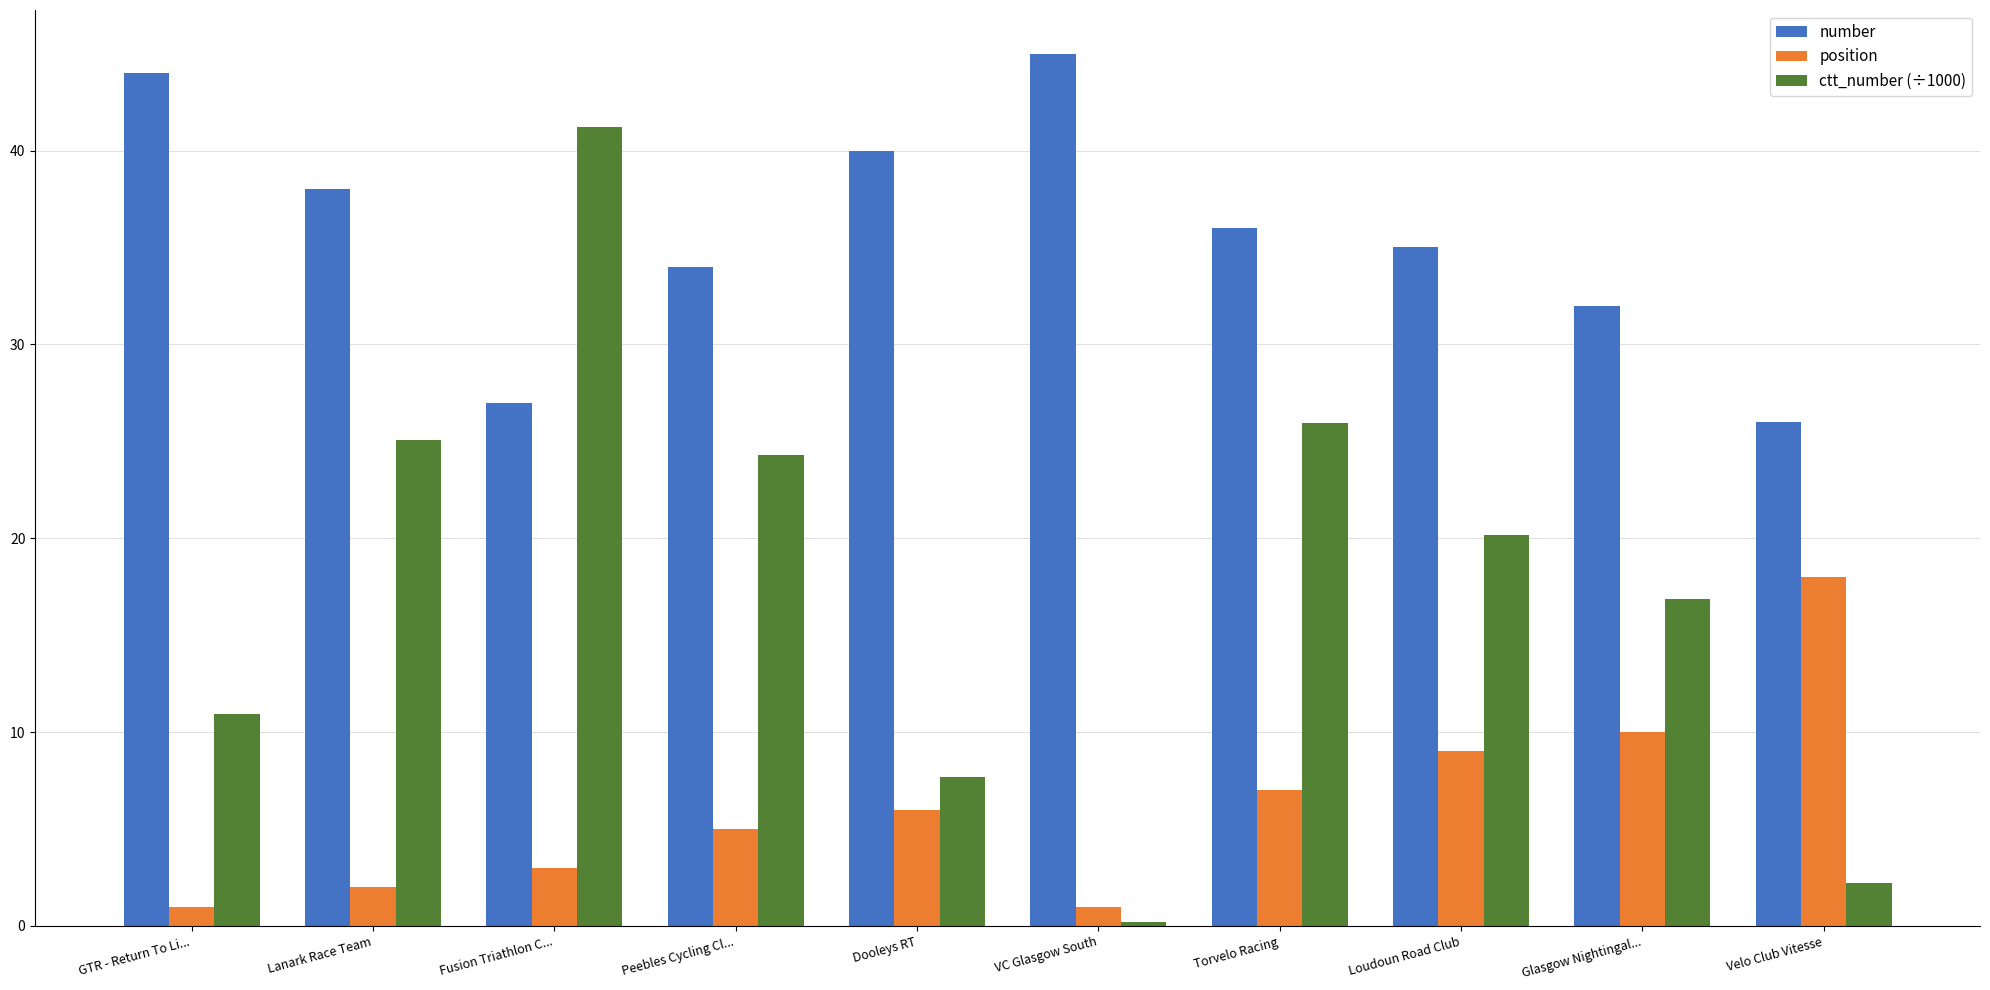

True or false: ctt_number (÷1000) has a value of 10.9 at GTR - Return To Li....

True